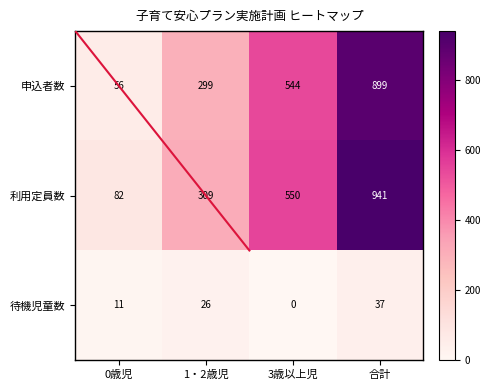

Which category has the highest value across all series?

合計